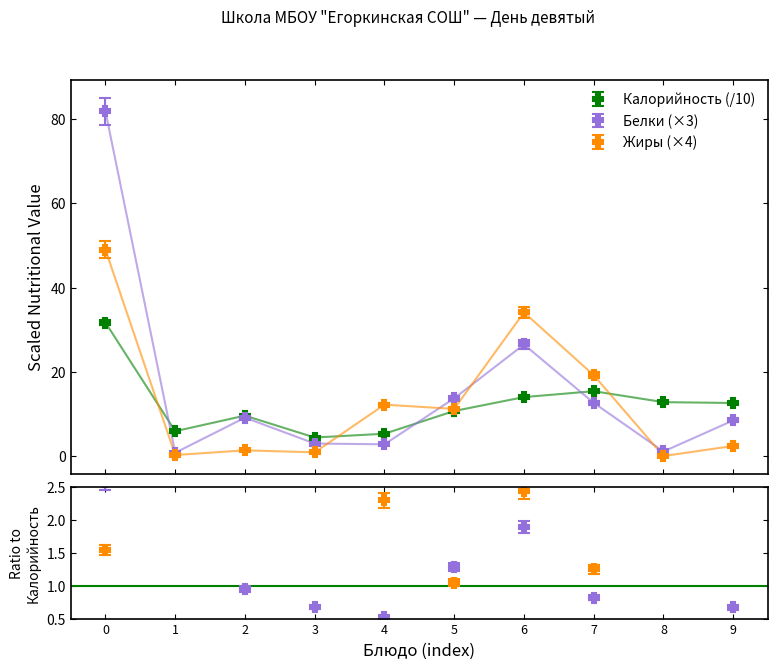

How many distinct data groups are displayed?

3